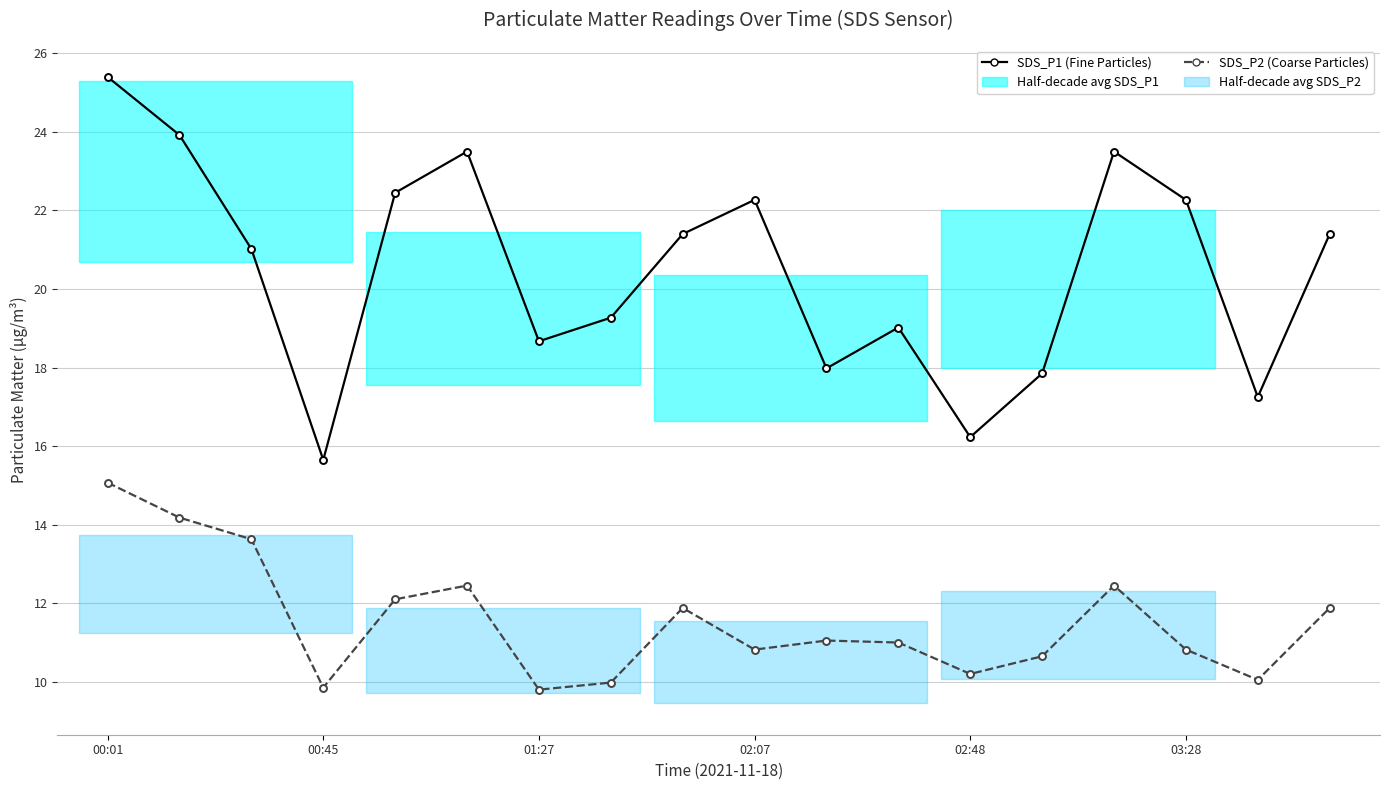

At which category is the sum across all series the highest?

00:01